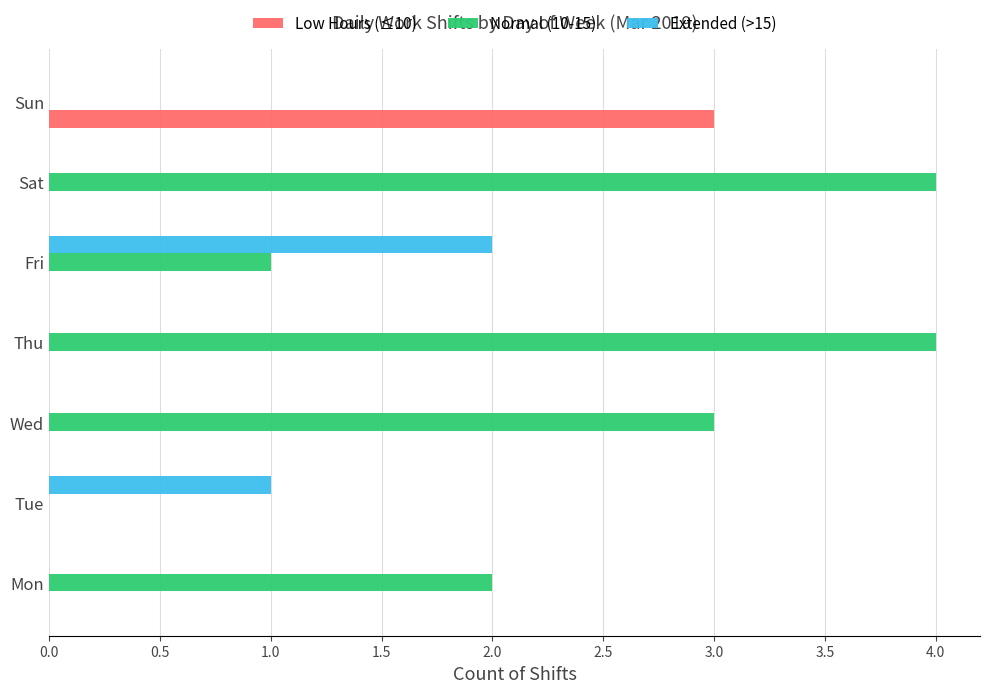

Which series changed the most between Tue and Wed?

Normal (10-15)